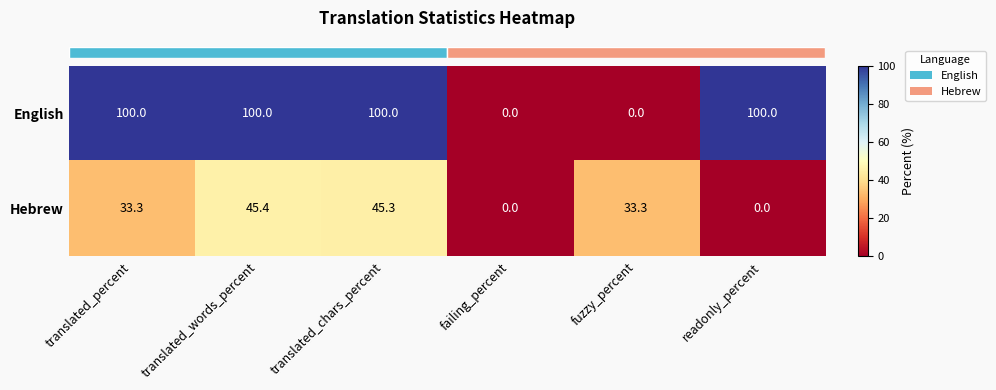

Reading left to right, list all the values displayed in this chart.

English: 100.0	100.0	100.0	0.0	0.0	100.0
Hebrew: 33.3	45.4	45.3	0.0	33.3	0.0